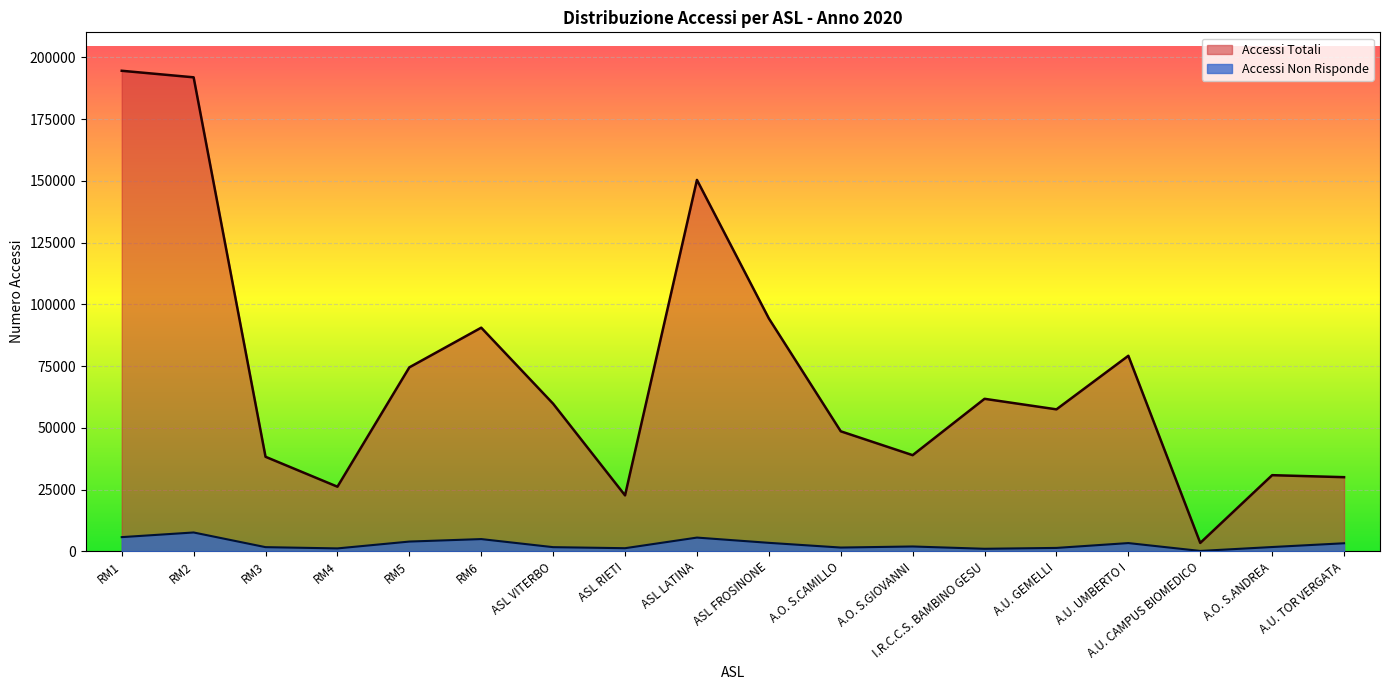

The Accessi Totali series shows 6813 at A.O. S.ANDREA. True or false?

False